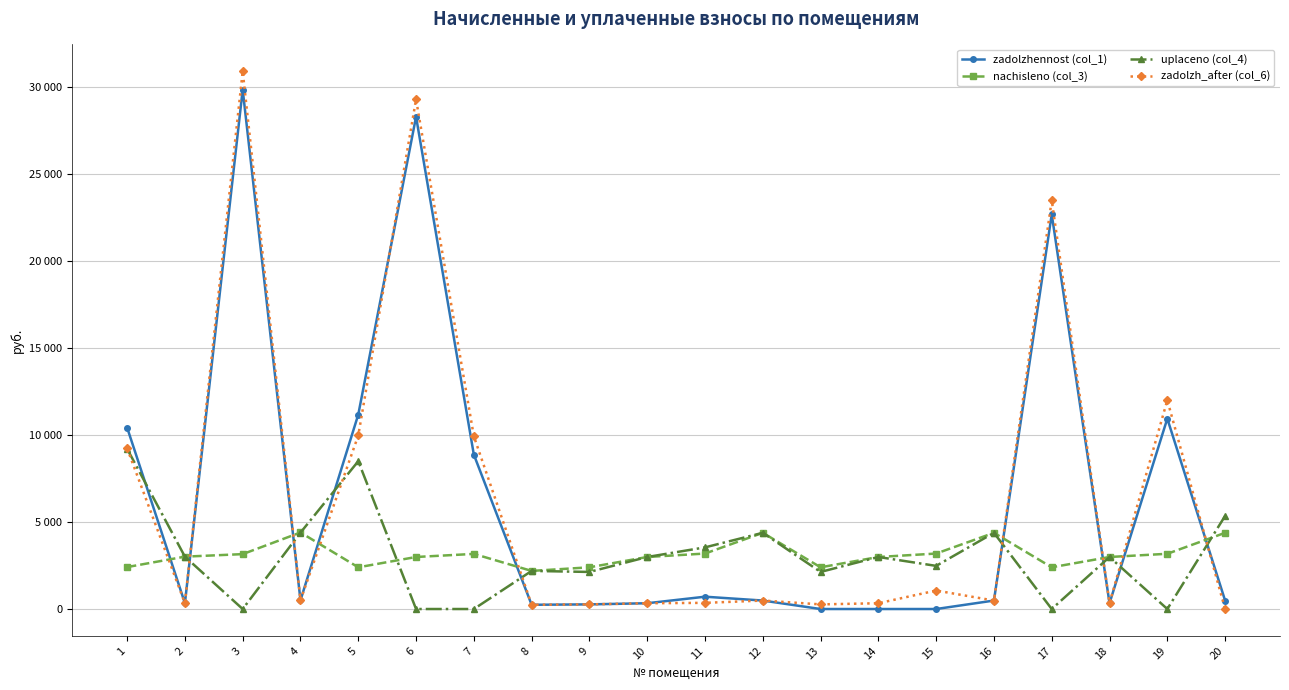

List the series in order of their peak value, lowest first.

nachisleno (col_3), uplaceno (col_4), zadolzhennost (col_1), zadolzh_after (col_6)